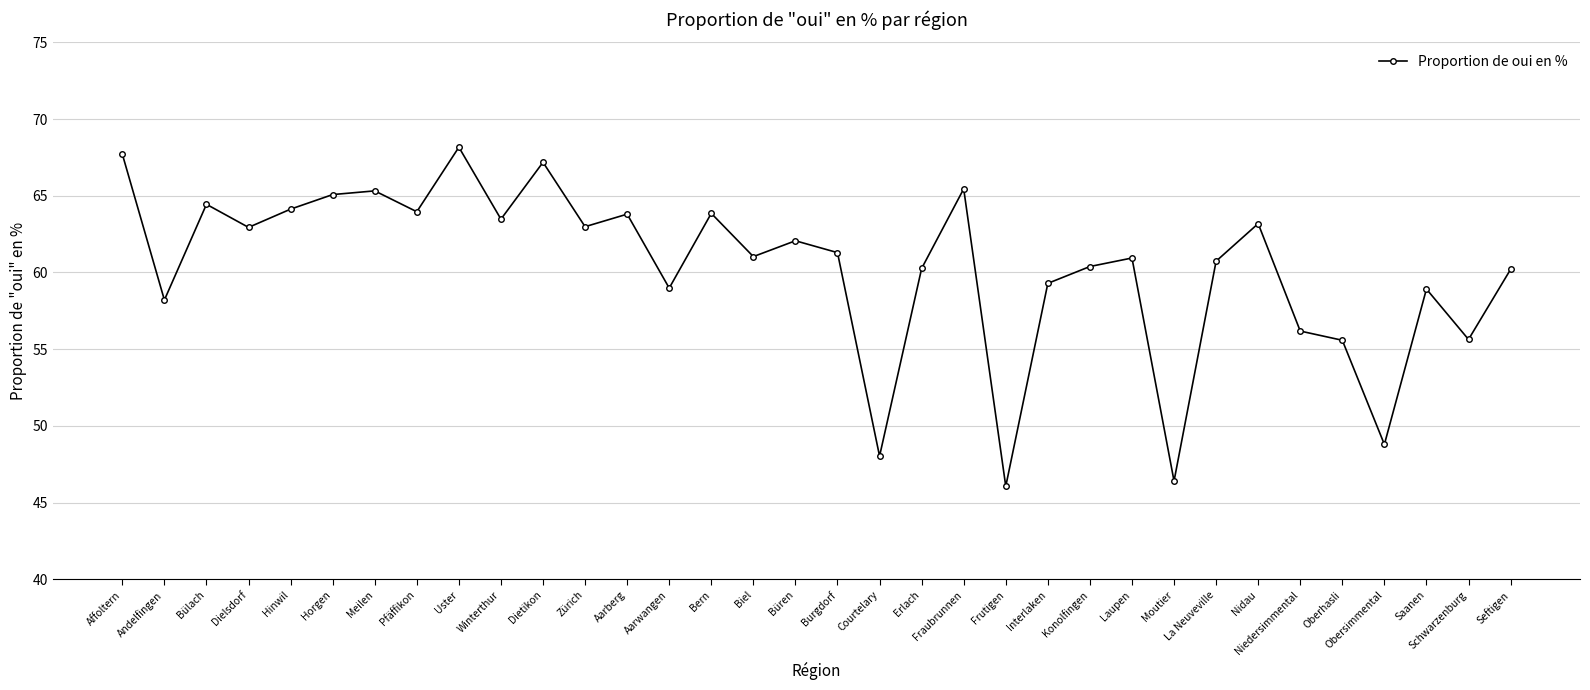

How many series are shown in this chart?

1